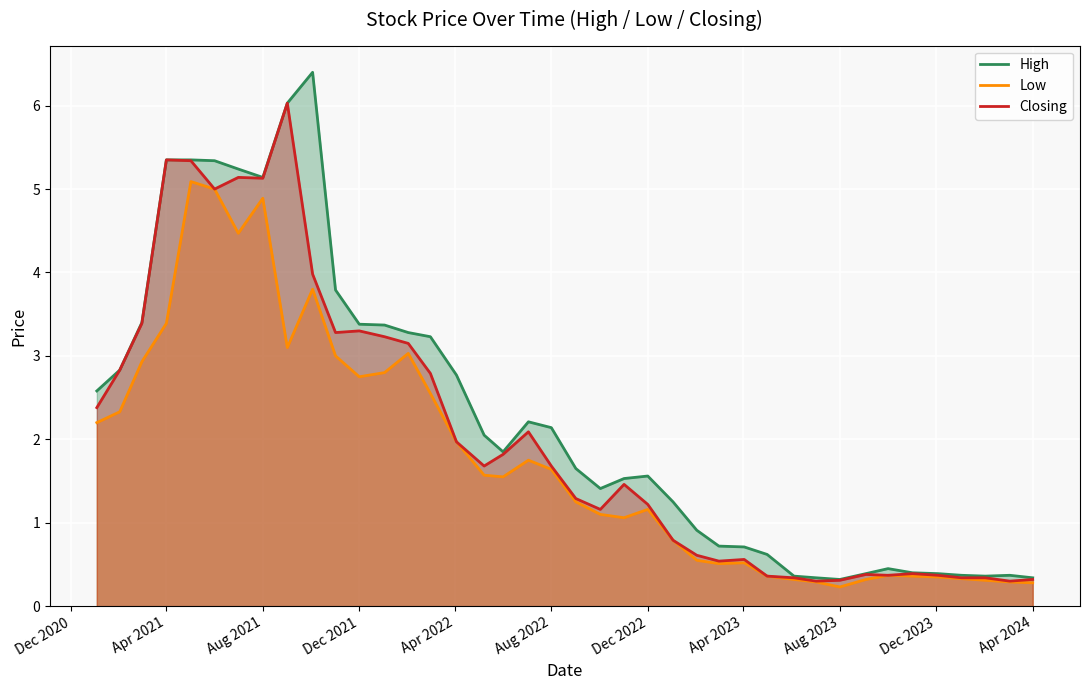

Reading right to left, transcribe all the data shown in this chart.

High: 0.3	0.4	0.4	0.4	0.4	0.4	0.5	0.4	0.3	0.3	0.4	0.6	0.7	0.7	0.9	1.2	1.6	1.5	1.4	1.6	2.1	2.2	1.9	2.0	2.8	3.2	3.3	3.4	3.4	3.8	6.4	6.0	5.1	5.2	5.3	5.3	5.3	3.4	2.8	2.6
Low: 0.3	0.3	0.3	0.3	0.3	0.4	0.4	0.3	0.2	0.3	0.3	0.4	0.5	0.5	0.6	0.8	1.2	1.1	1.1	1.2	1.6	1.8	1.6	1.6	2.0	2.5	3.0	2.8	2.8	3.0	3.8	3.1	4.9	4.5	5.0	5.1	3.4	2.9	2.3	2.2
Closing: 0.3	0.3	0.3	0.3	0.4	0.4	0.4	0.4	0.3	0.3	0.3	0.4	0.6	0.5	0.6	0.8	1.2	1.5	1.2	1.3	1.7	2.1	1.8	1.7	2.0	2.8	3.1	3.2	3.3	3.3	4.0	6.0	5.1	5.1	5.0	5.3	5.3	3.4	2.8	2.4